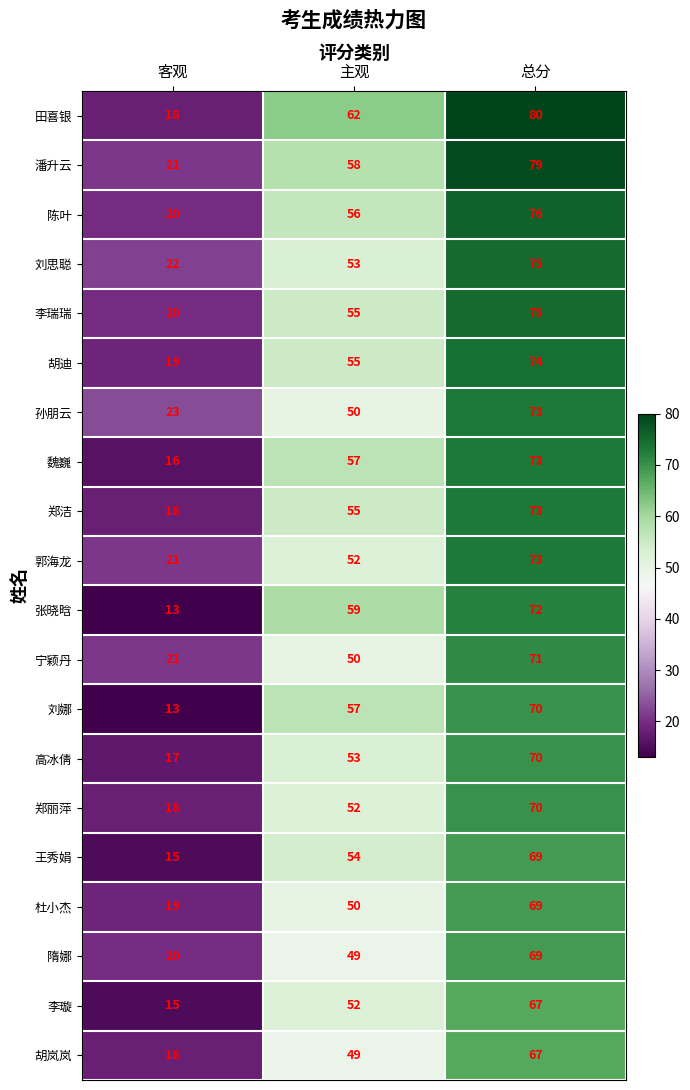

Which label corresponds to the smallest value in the chart?

客观